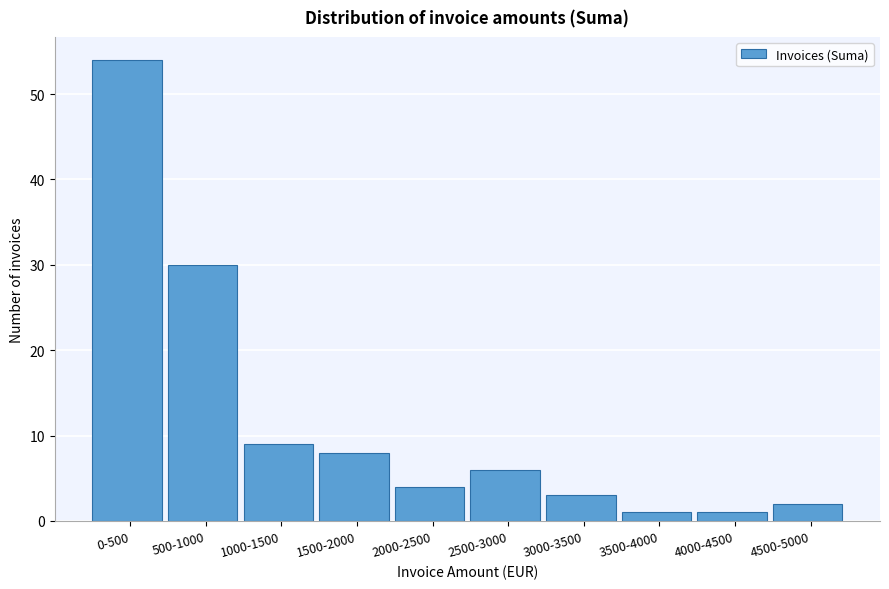

Reading left to right, extract all data points from this chart.

54	30	9	8	4	6	3	1	1	2